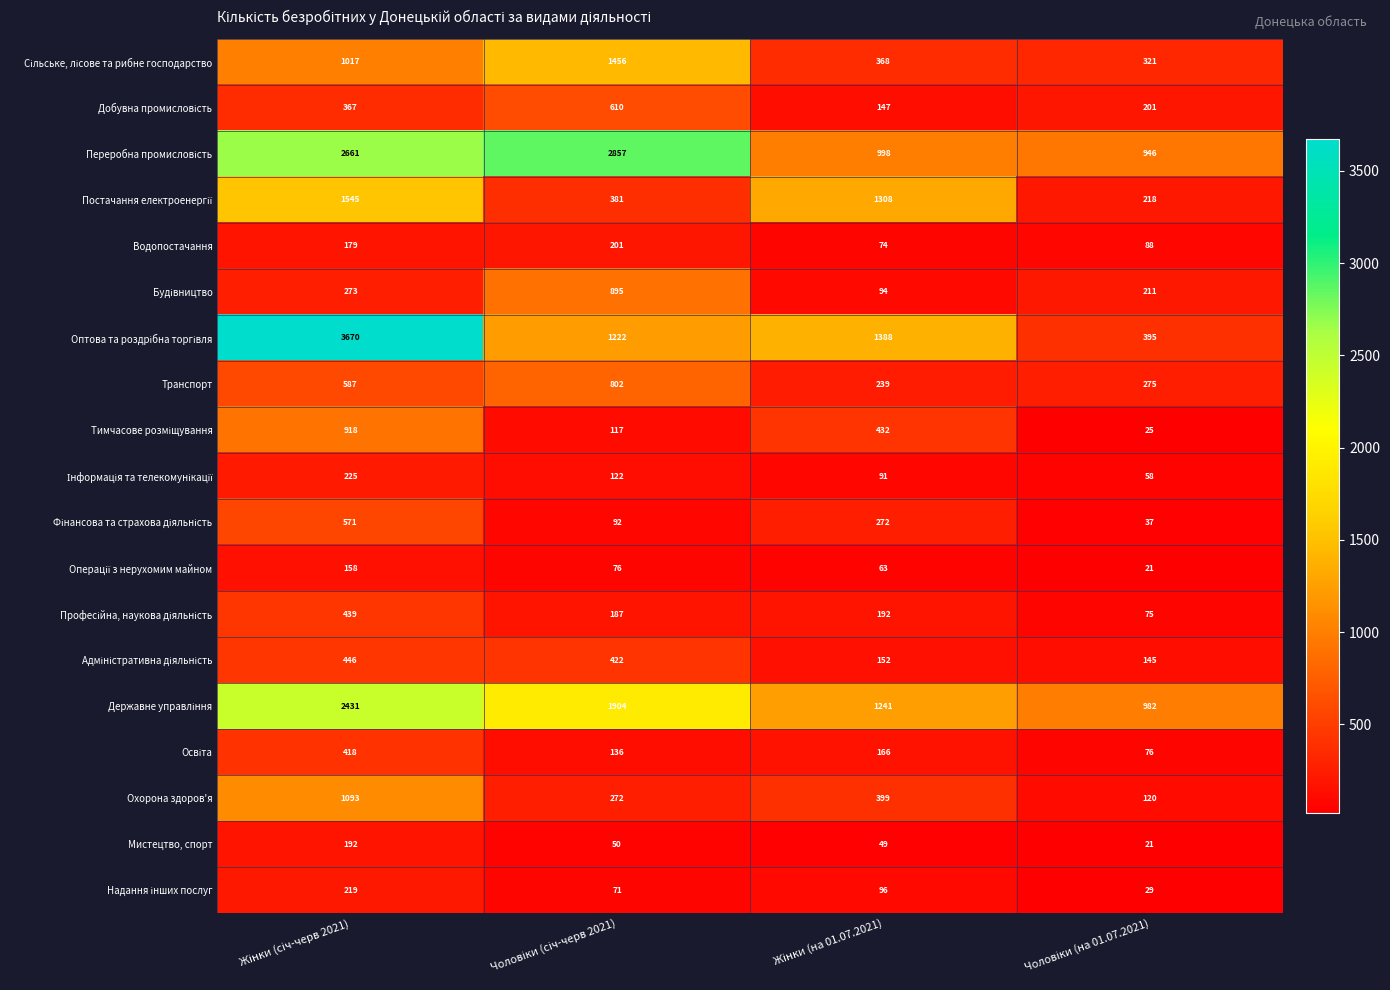

What is the sum of all Охорона здоров'я values?

1884